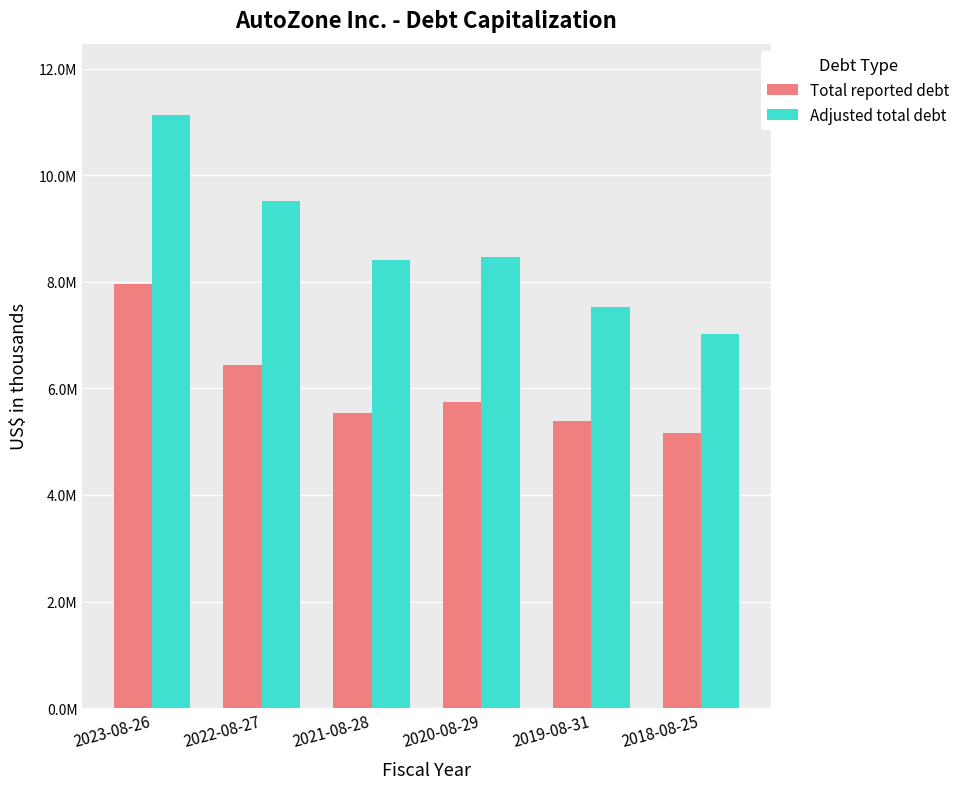

List the series in order of their peak value, highest first.

Adjusted total debt, Total reported debt